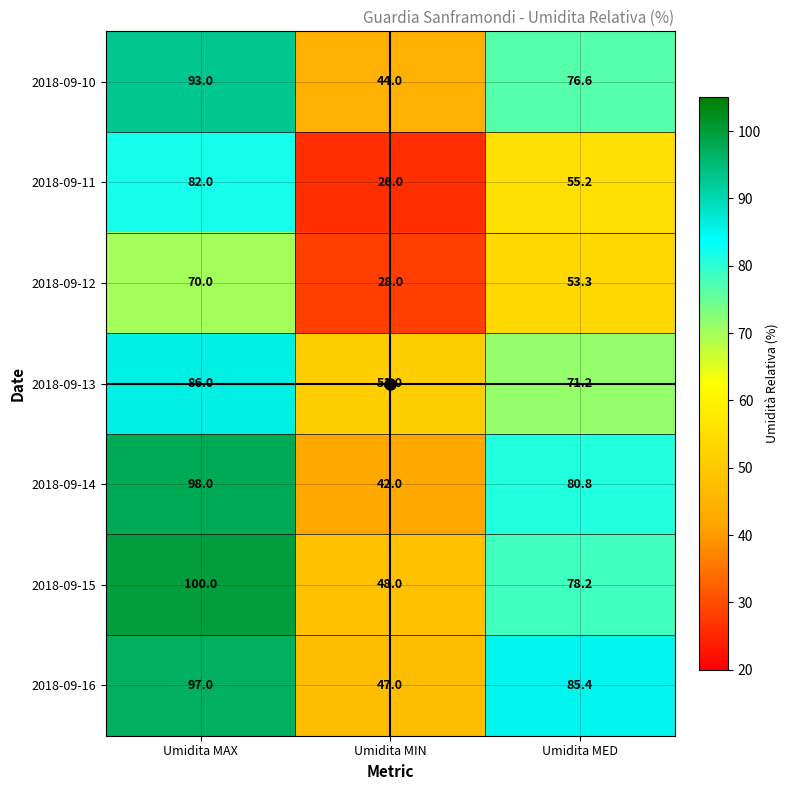

What is the difference between the highest and lowest values at Umidita MED?

32.1